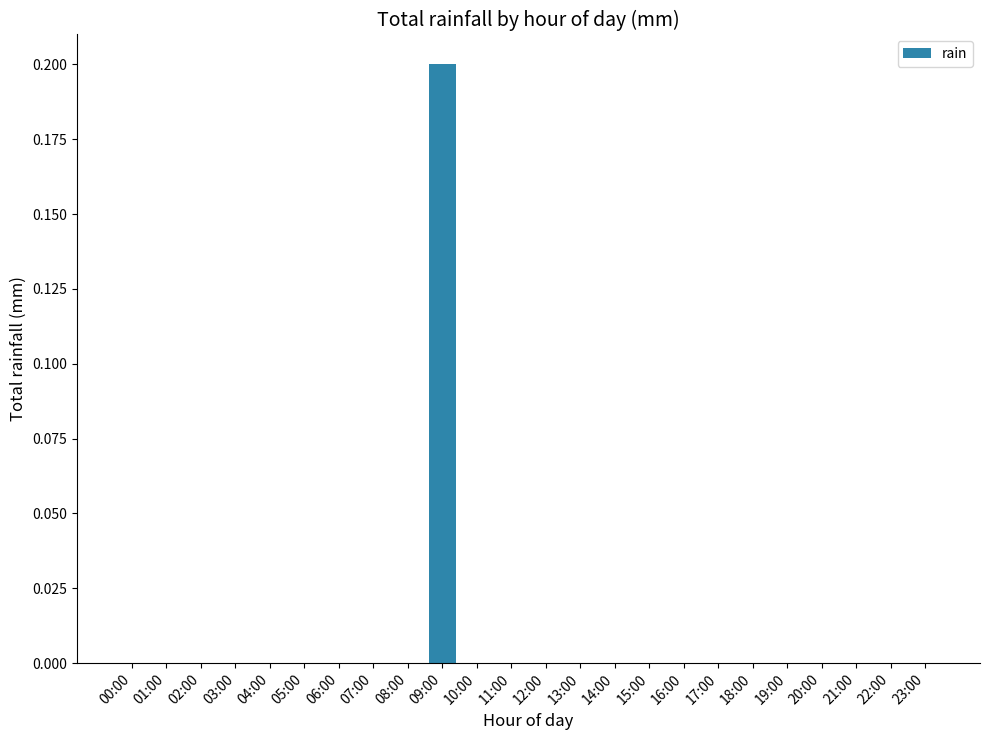

Is it true that the value at 23:00 is 0.1?

False